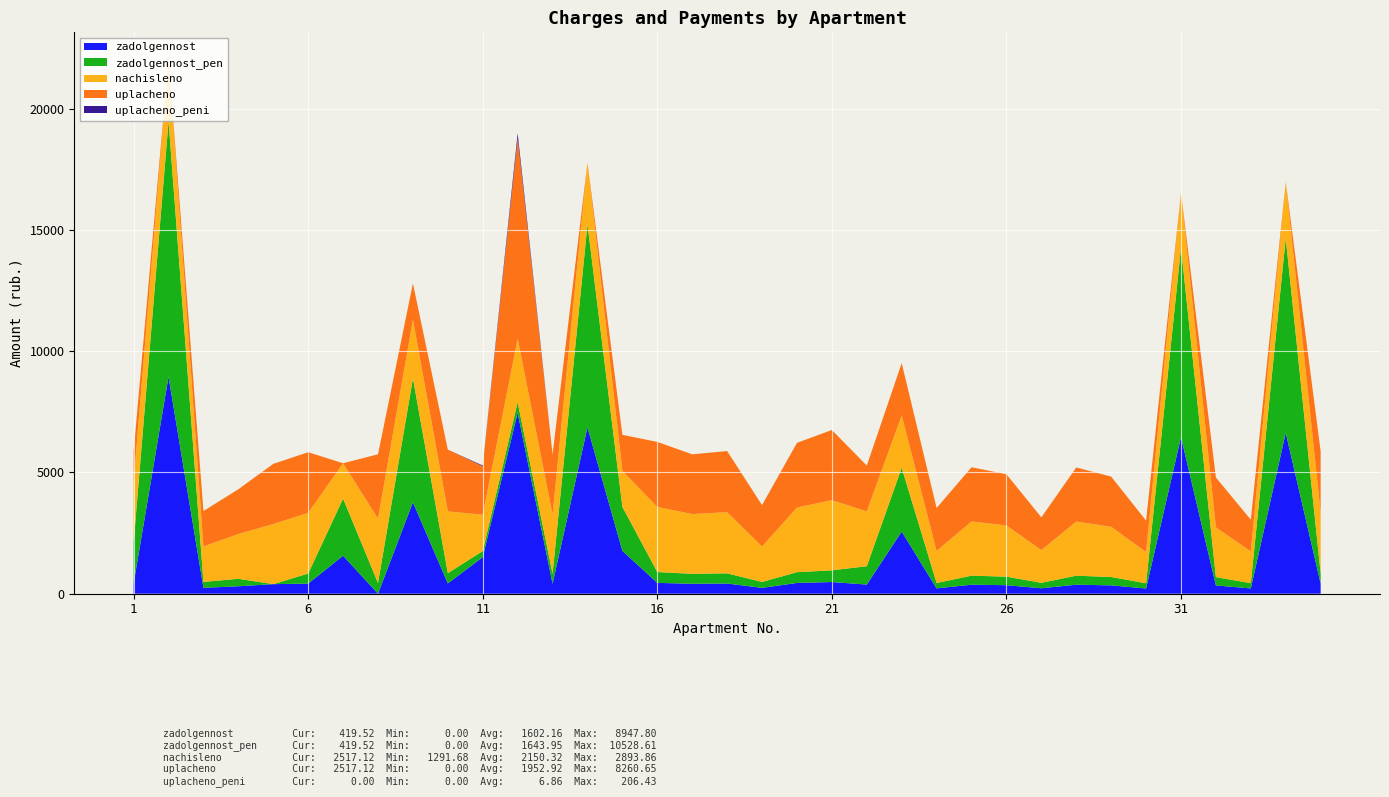

Reading right to left, extract all data points from this chart.

zadolgennost: 35=419.5	34=6636.9	33=218.0	32=342.2	31=6460.1	30=215.3	29=345.0	28=371.9	27=224.9	26=351.9	25=372.6	24=220.8	23=2562.5	22=377.4	21=482.3	20=444.4	19=242.1	18=420.2	17=410.7	16=447.1	15=1765.8	14=6861.6	13=409.9	12=7462.1	11=1510.6	10=424.4	9=3772.7	8=0.0	7=1568.5	6=416.8	5=394.9	4=307.7	3=243.6	2=8947.8	1=423.2
zadolgennost_pen: 35=419.5	34=8021.8	33=218.0	32=342.2	31=7808.1	30=215.3	29=345.0	28=371.9	27=224.9	26=351.9	25=372.6	24=220.8	23=2632.9	22=755.9	21=482.3	20=444.4	19=243.6	18=420.2	17=410.6	16=447.1	15=1814.3	14=8365.9	13=409.9	12=436.8	11=249.8	10=424.4	9=5107.5	8=442.3	7=2352.0	6=416.8	5=0.0	4=307.7	3=243.6	2=10528.6	1=1689.5
nachisleno: 35=2517.1	34=2330.8	33=1308.2	32=2053.4	31=2268.7	30=1291.7	29=2070.0	28=2231.5	27=1349.6	26=2111.4	25=2235.6	24=1324.8	23=2156.9	22=2264.6	21=2893.9	20=2666.2	19=1461.4	18=2521.3	17=2463.3	16=2682.7	15=1486.3	14=2554.4	13=2459.2	12=2620.6	11=1498.7	10=2546.1	9=2417.8	8=2653.7	7=1461.4	6=2500.6	5=2479.9	4=1846.4	3=1461.4	2=2570.9	1=2500.6
uplacheno: 35=2517.1	34=0.0	33=1308.2	32=2053.4	31=0.0	30=1291.7	29=2070.0	28=2231.5	27=1349.6	26=2111.4	25=2235.6	24=1766.4	23=2156.9	22=1887.2	21=2893.9	20=2666.2	19=1705.0	18=2521.3	17=2463.3	16=2682.7	15=1486.3	14=0.0	13=2459.2	12=8260.6	11=1998.2	10=2546.1	9=1500.0	8=2653.7	7=0.0	6=2500.6	5=2477.9	4=1846.4	3=1461.4	2=0.0	1=1250.3
uplacheno_peni: 35=0.0	34=0.0	33=0.0	32=0.0	31=0.0	30=0.0	29=0.0	28=0.0	27=0.0	26=0.0	25=0.0	24=0.0	23=0.0	22=0.1	21=0.0	20=0.0	19=2.0	18=0.0	17=0.3	16=0.0	15=0.0	14=0.0	13=0.0	12=206.4	11=29.4	10=0.0	9=0.0	8=0.0	7=0.0	6=0.0	5=1.7	4=0.0	3=0.0	2=0.0	1=0.0